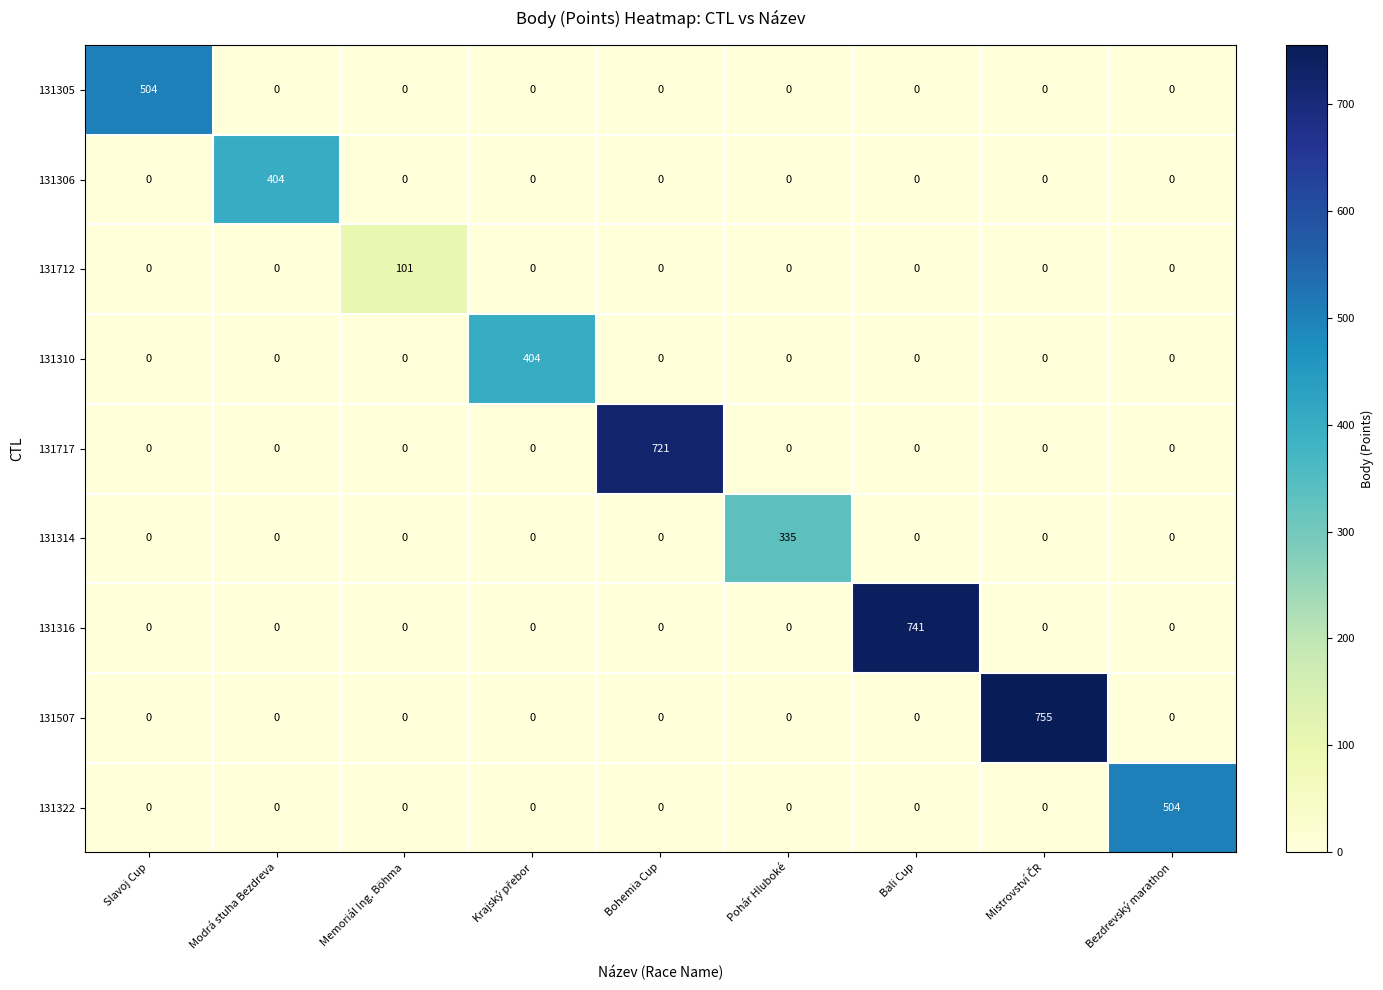

What is the average value of the 131314 series?

37